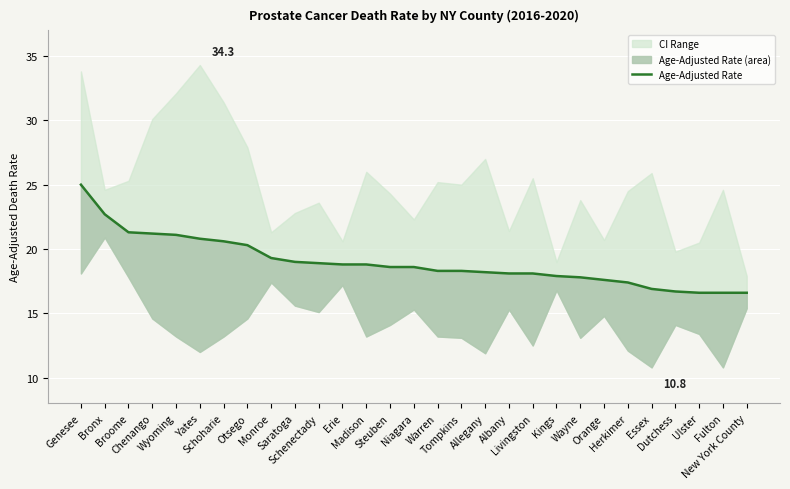

What is the average value?

19.0